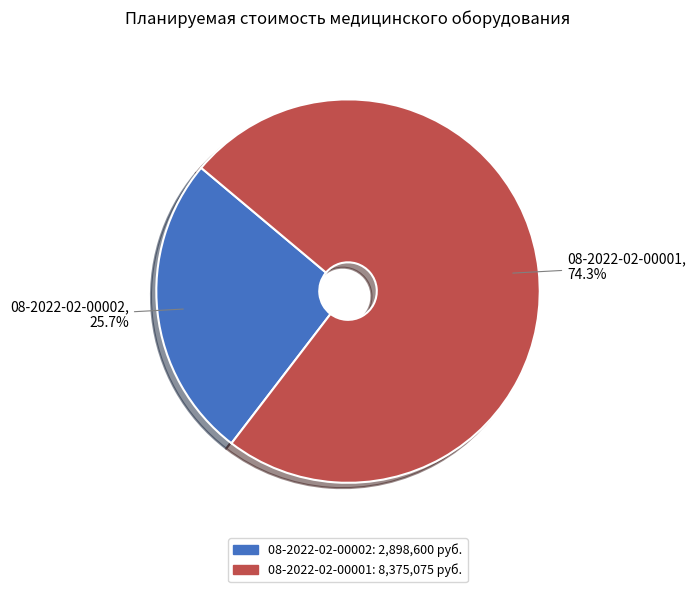

To the nearest percent, what is the average slice percentage?

50%